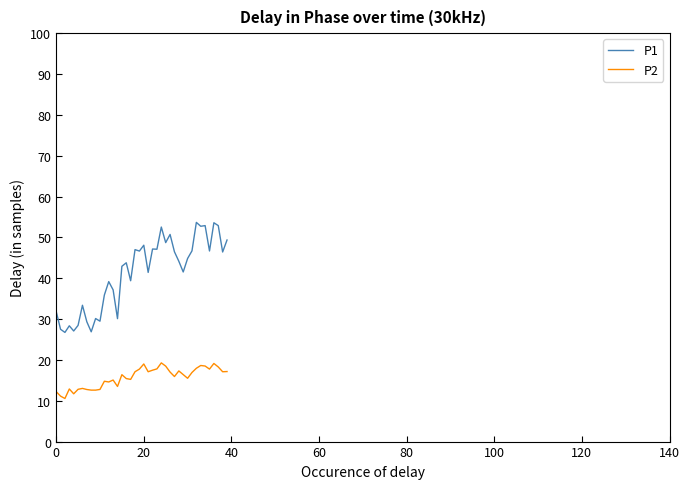

True or false: P2 and P1 cross at least once.

False